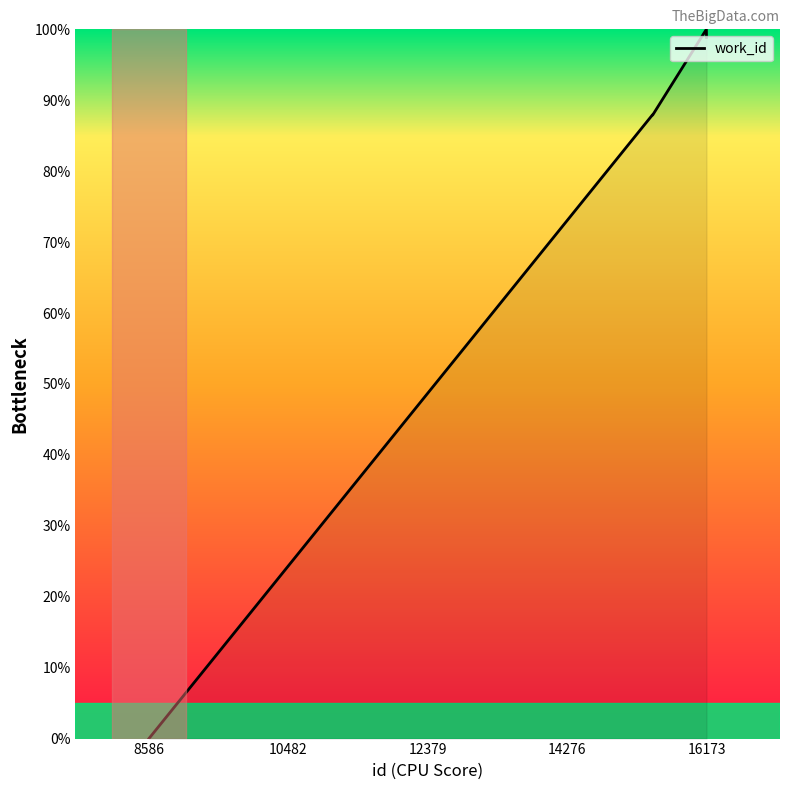

Reading left to right, list all the values displayed in this chart.

0.0	87.9	87.9	100.0	98.9